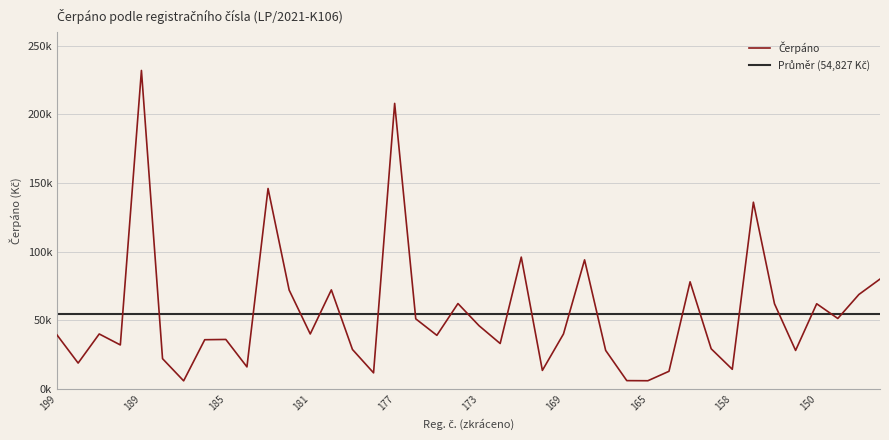

Which category has the highest value across all series?

189